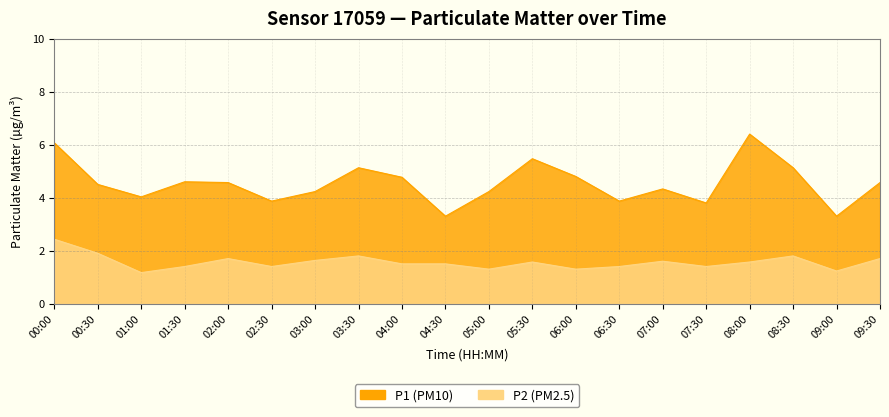

How many distinct data groups are displayed?

2